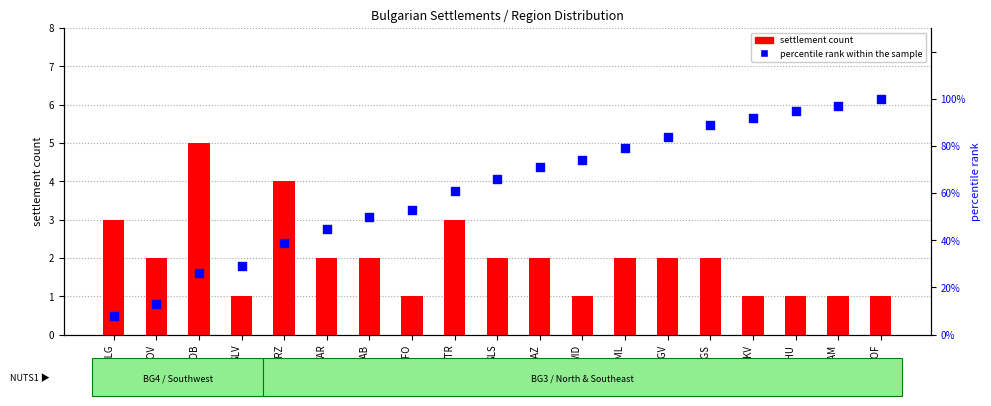

What are all the series names shown in the legend?

settlement count, percentile rank within the sample